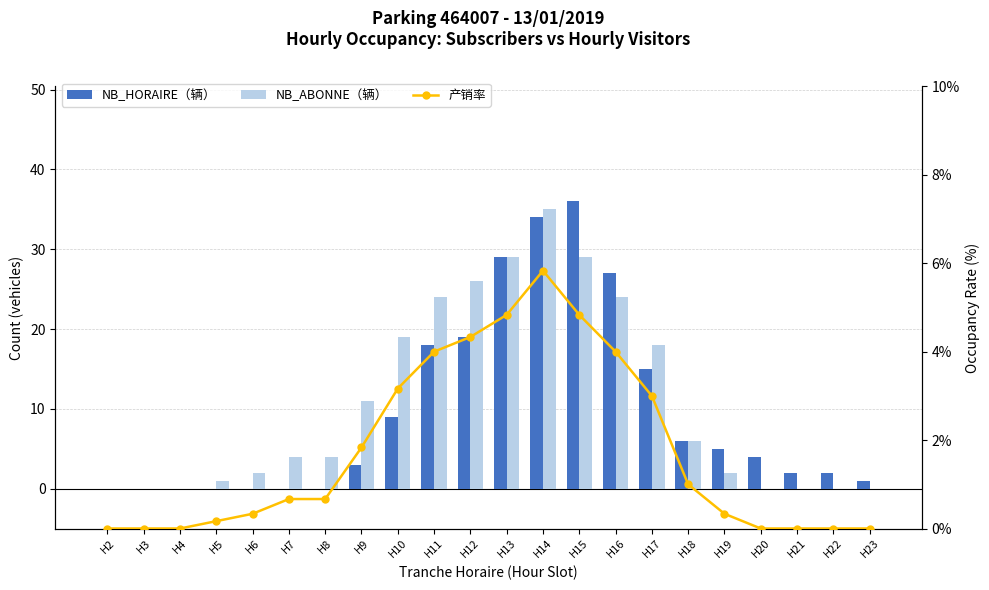

The NB_ABONNE（辆） series shows 26.0 at H12. True or false?

True